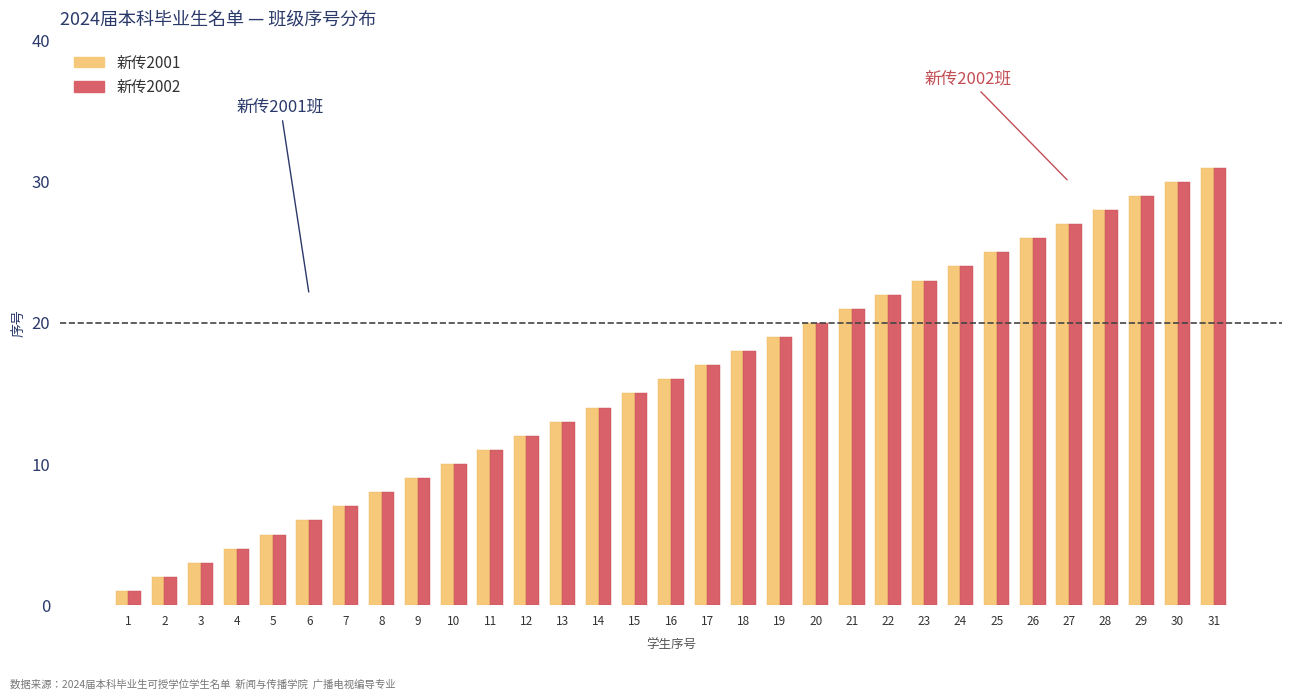

What is the sum of all 新传2002 values?

496